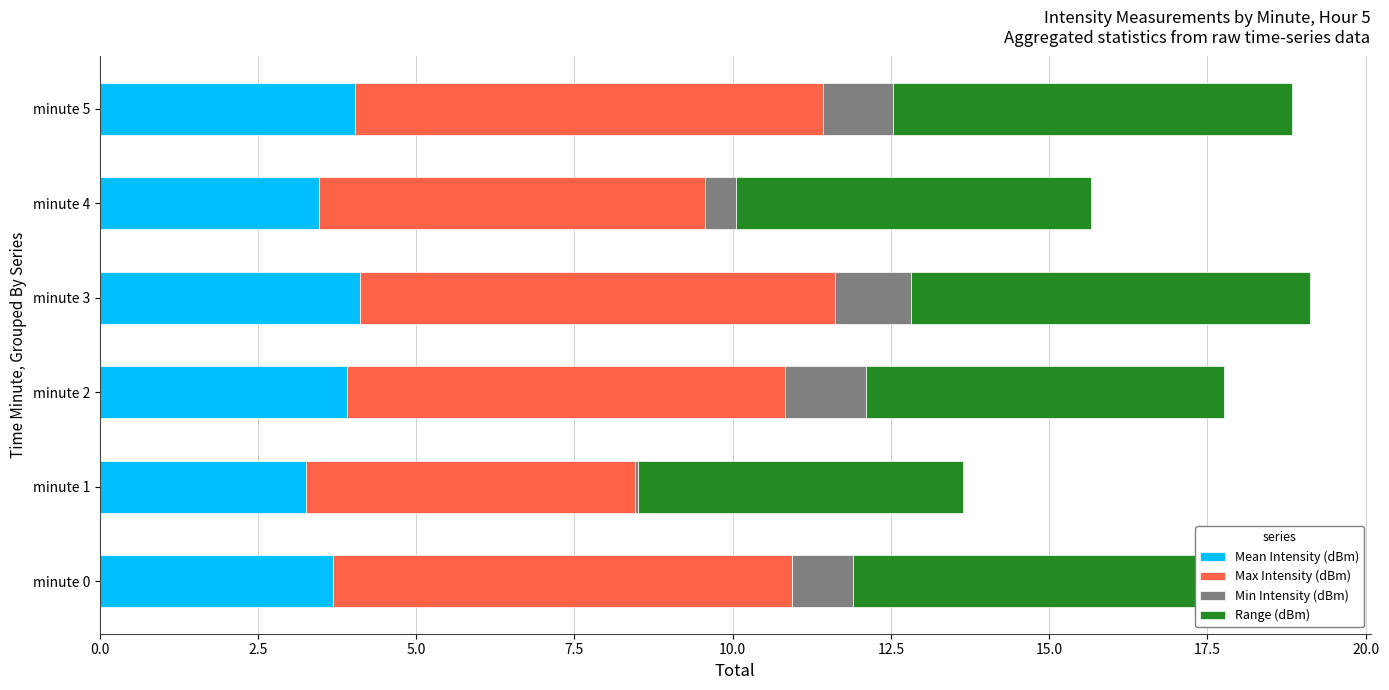

How many data points does each series have?

6